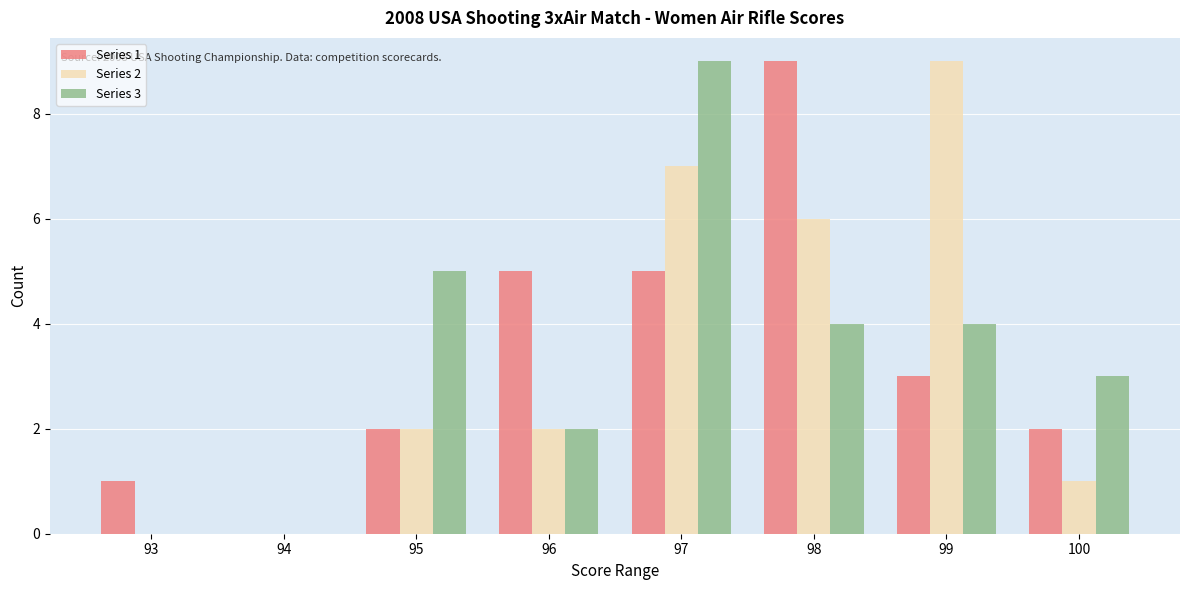

Reading left to right, extract all data points from this chart.

Series 1: 93=1	94=0	95=2	96=5	97=5	98=9	99=3	100=2
Series 2: 93=0	94=0	95=2	96=2	97=7	98=6	99=9	100=1
Series 3: 93=0	94=0	95=5	96=2	97=9	98=4	99=4	100=3